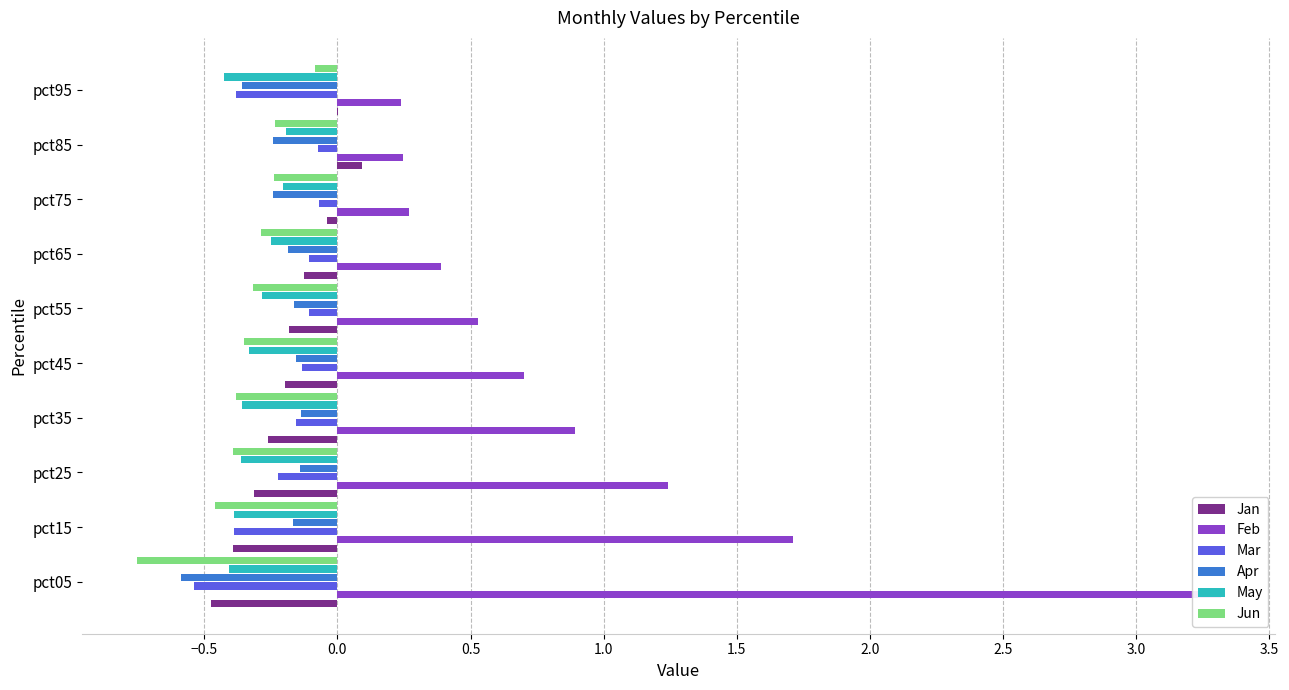

Reading left to right, transcribe all the data shown in this chart.

Jan: -0.5	-0.4	-0.3	-0.3	-0.2	-0.2	-0.1	-0.0	0.1	0.0
Feb: 3.3	1.7	1.2	0.9	0.7	0.5	0.4	0.3	0.2	0.2
Mar: -0.5	-0.4	-0.2	-0.2	-0.1	-0.1	-0.1	-0.1	-0.1	-0.4
Apr: -0.6	-0.2	-0.1	-0.1	-0.2	-0.2	-0.2	-0.2	-0.2	-0.4
May: -0.4	-0.4	-0.4	-0.4	-0.3	-0.3	-0.2	-0.2	-0.2	-0.4
Jun: -0.8	-0.5	-0.4	-0.4	-0.3	-0.3	-0.3	-0.2	-0.2	-0.1